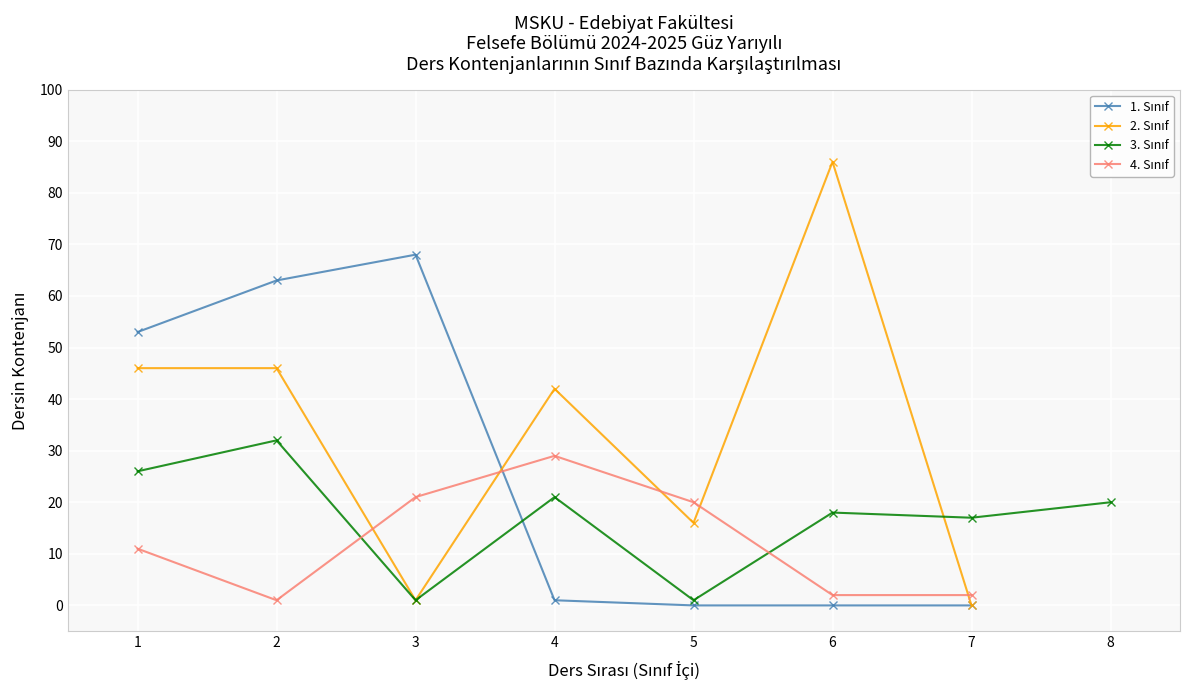

How many distinct data groups are displayed?

4